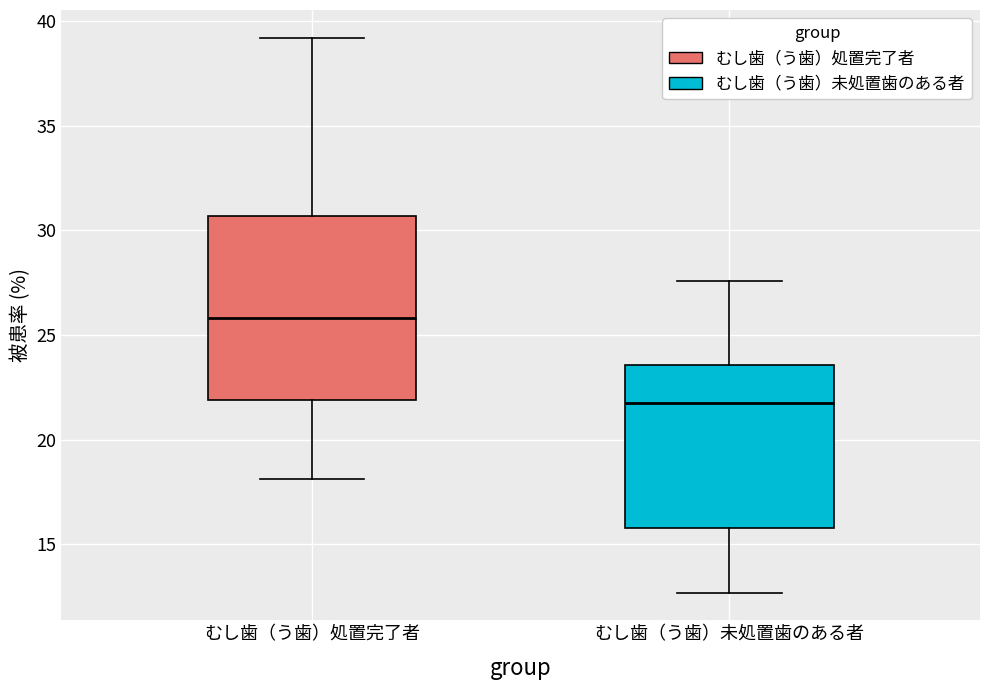

Reading left to right, read every box against the y-axis: the position of its median line, the range the box covers, and the ends of its whiskers. The values are not printed on the chart, so give them approximately, as read against the axis.

むし歯（う歯）処置完了者: median 26.0, box 22.0 to 30.5, whiskers 18.0 to 39.0
むし歯（う歯）未処置歯のある者: median 22.0, box 16.0 to 23.5, whiskers 12.5 to 27.5